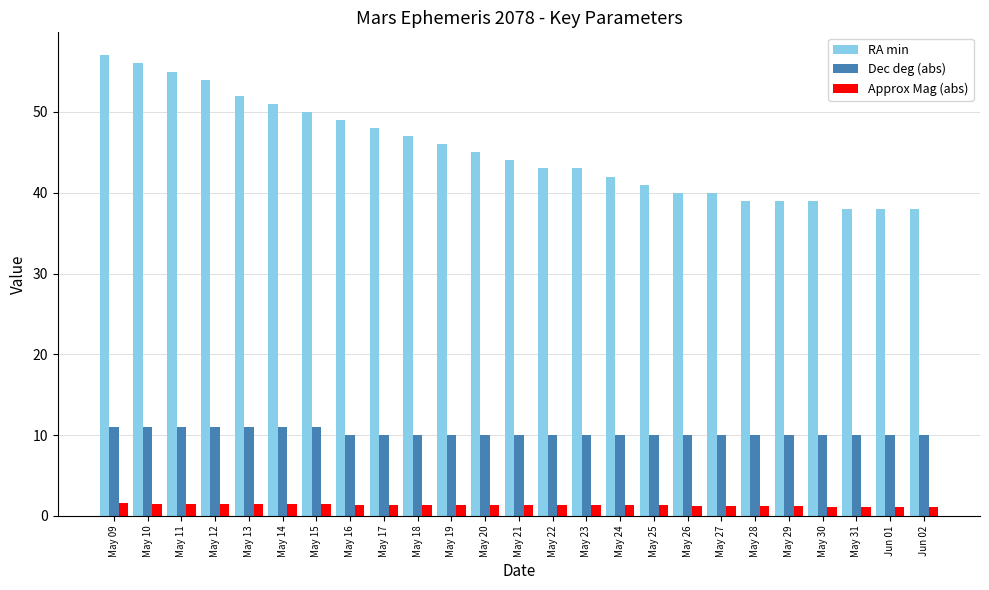

List the series in order of their overall mean, lowest first.

Approx Mag (abs), Dec deg (abs), RA min